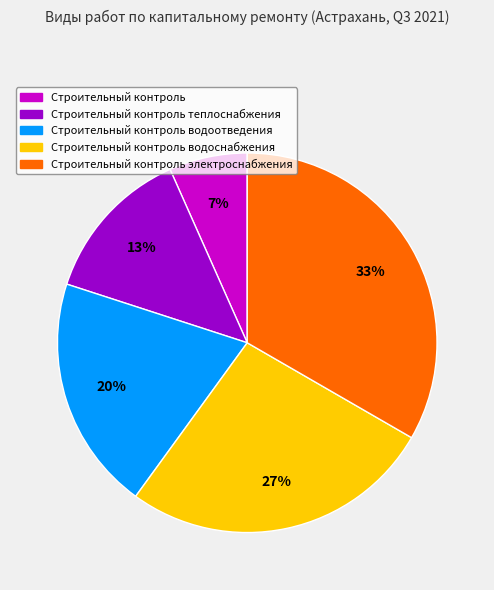

What percentage is the Строительный контроль теплоснабжения slice, to the nearest percent?

13%